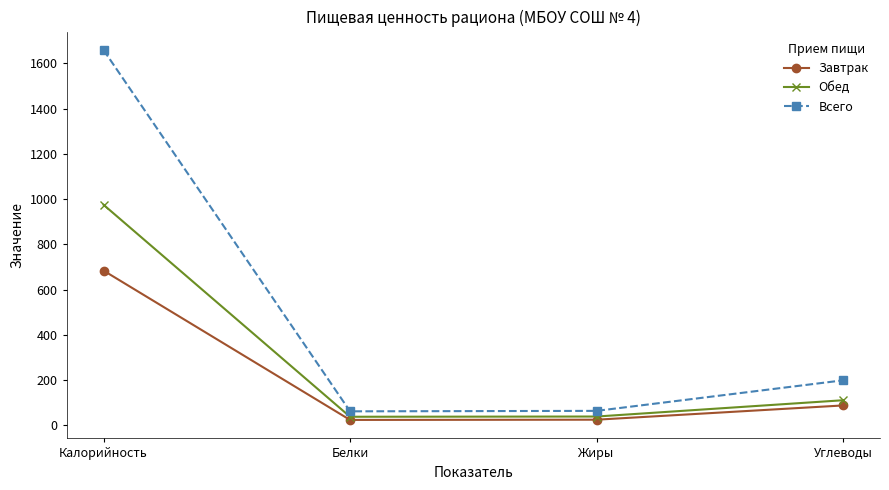

How many lines are shown in the chart?

3